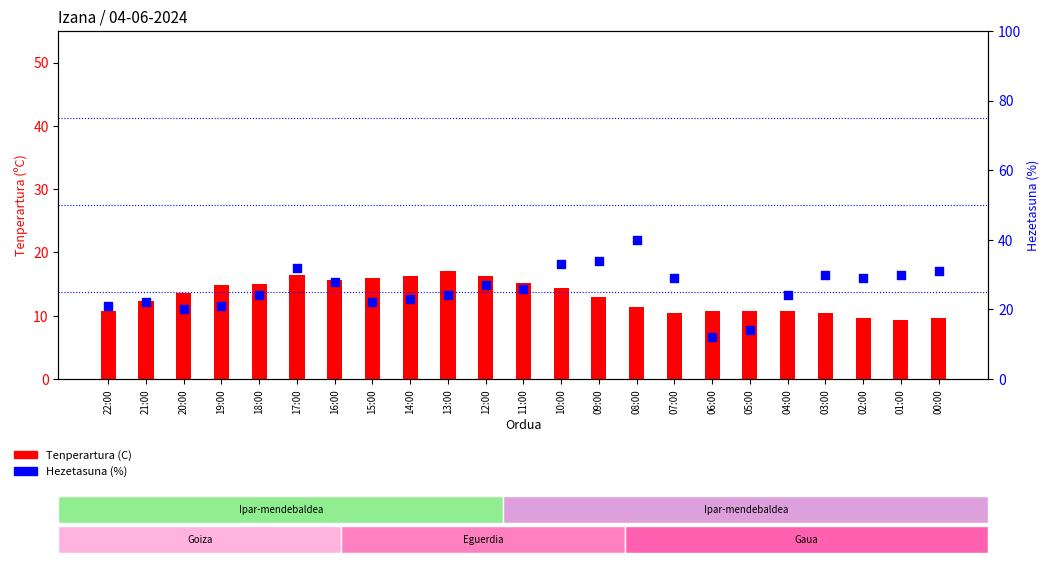

At which category is the sum across all series the highest?

08:00